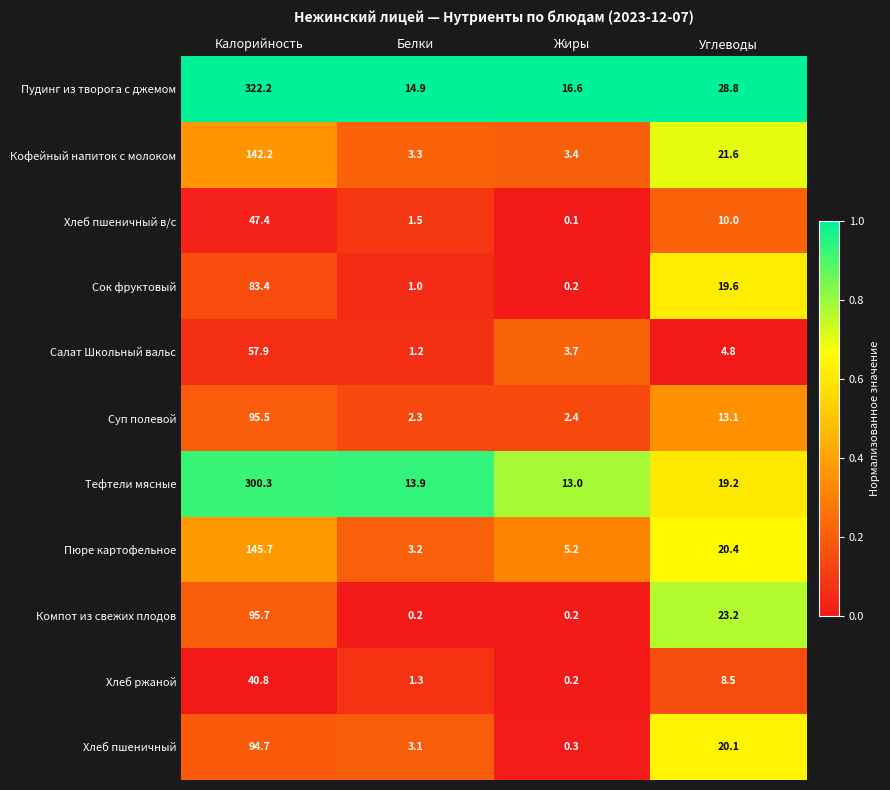

What is the greatest value displayed?

322.2